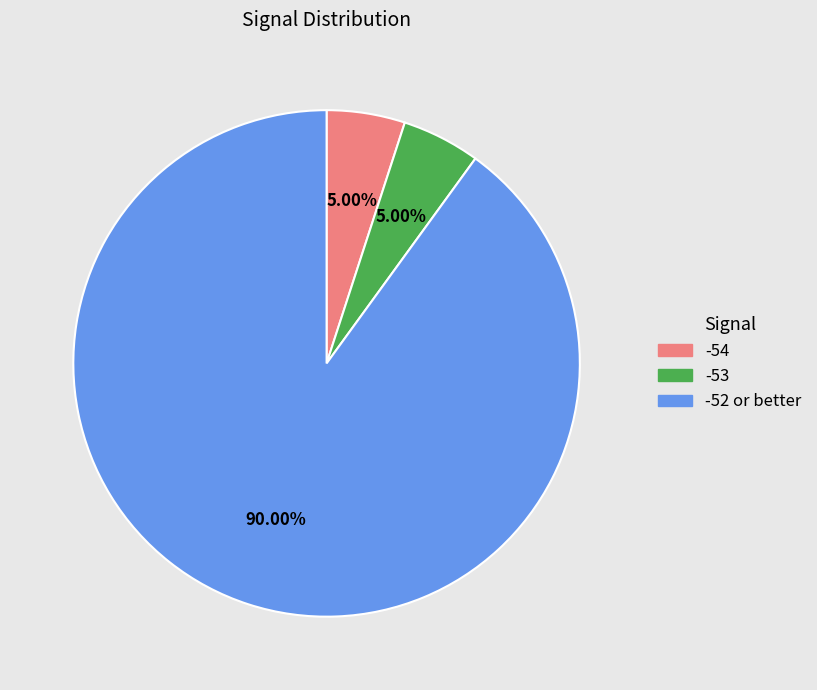

How many segments does this pie chart have?

3